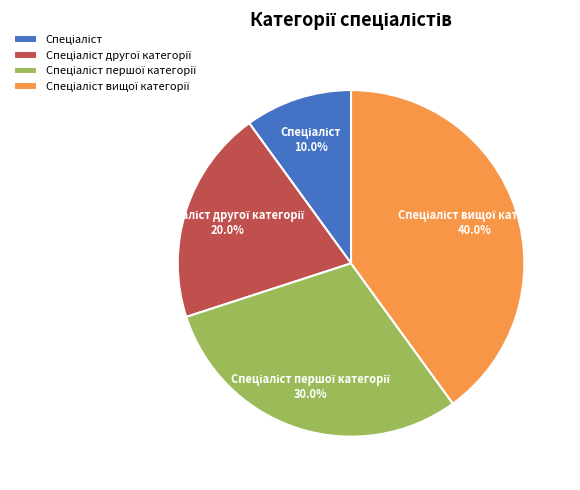

Does any single category account for the majority?

No